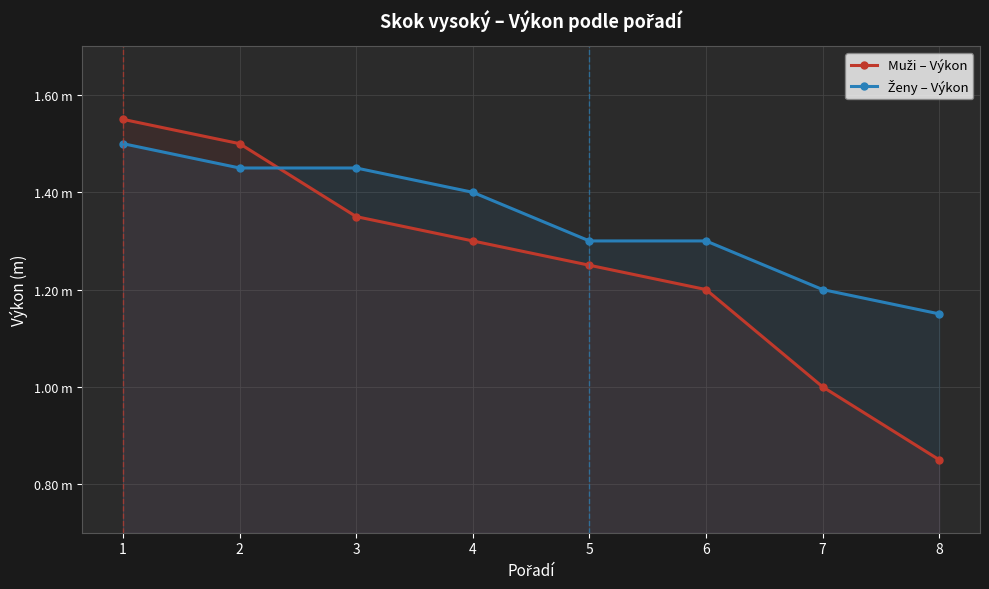

What is the difference between the highest and lowest values at 7?

0.2